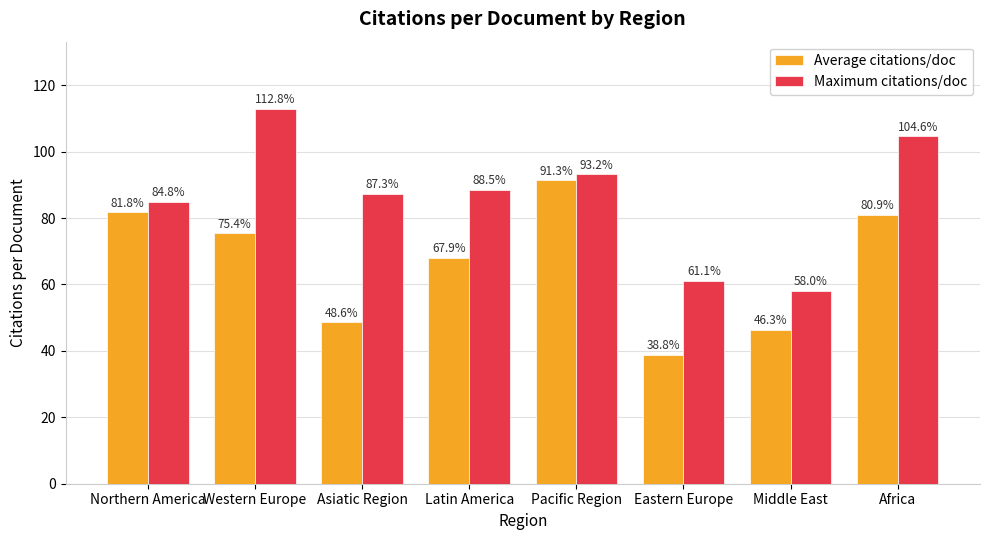

The Average citations/doc series shows 104.8 at Latin America. True or false?

False